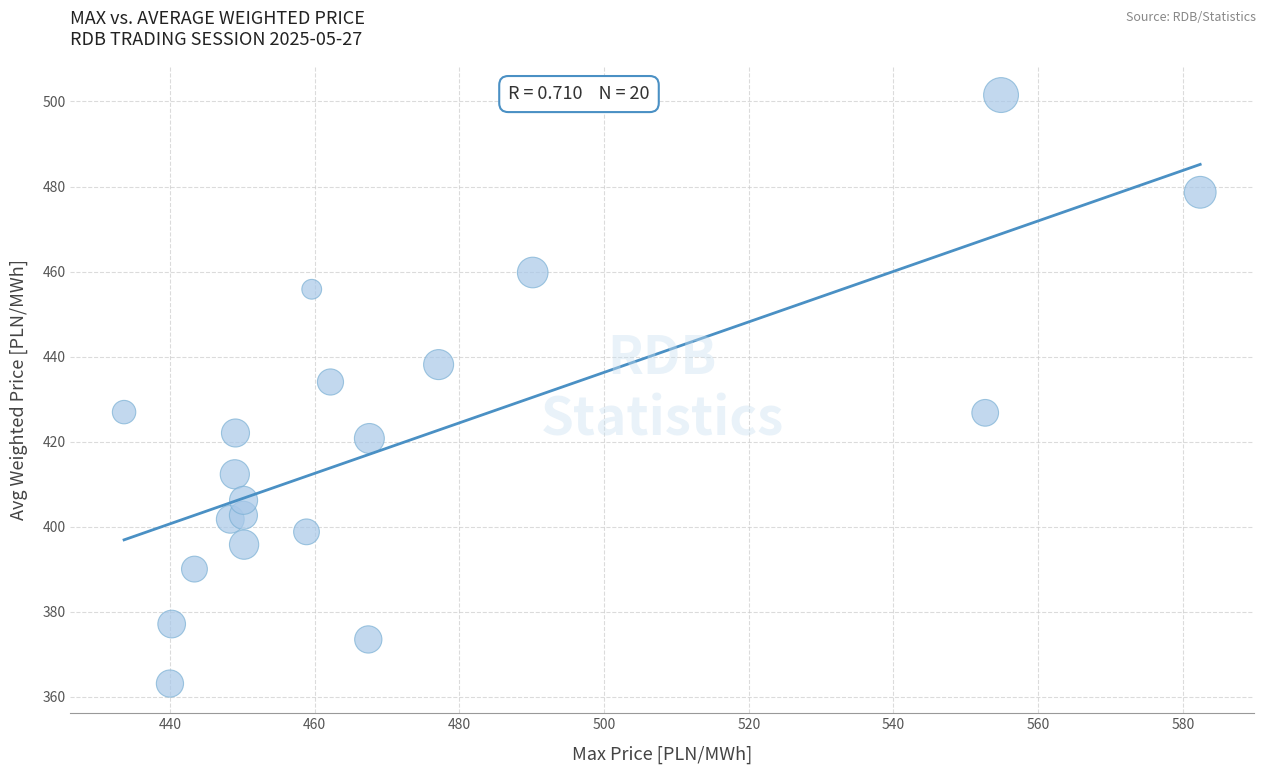

What Y value in the scatter plot is closest to 432?

434.1